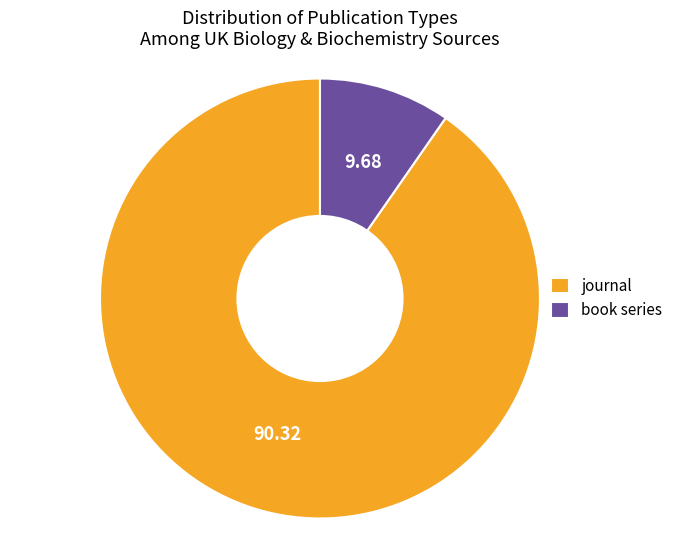

How many segments does this pie chart have?

2